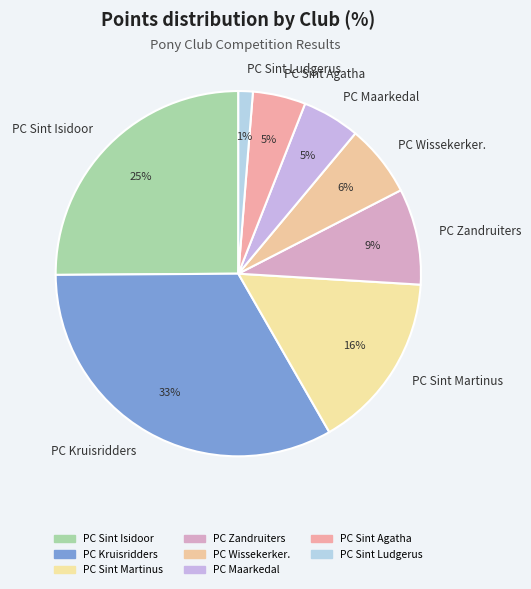

To the nearest percent, what percentage of the pie is PC Maarkedal?

5%